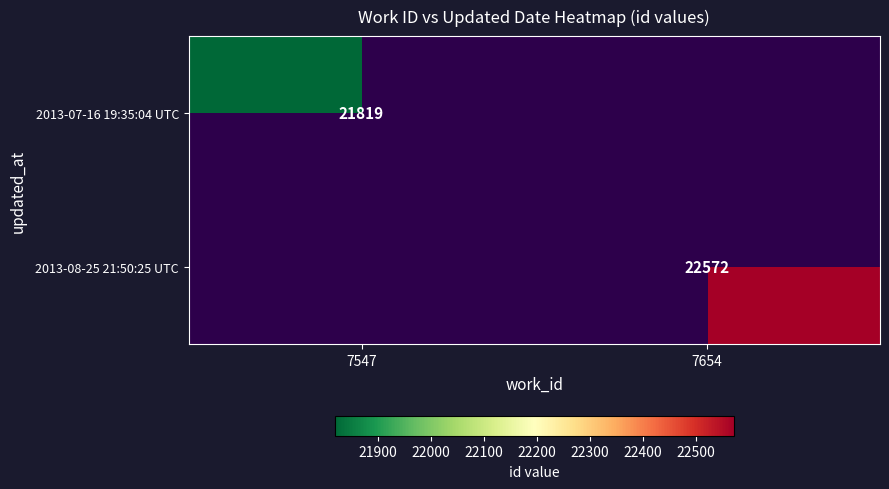

True or false: 2013-08-25 21:50:25 UTC has a value of 9932 at 7654.

False